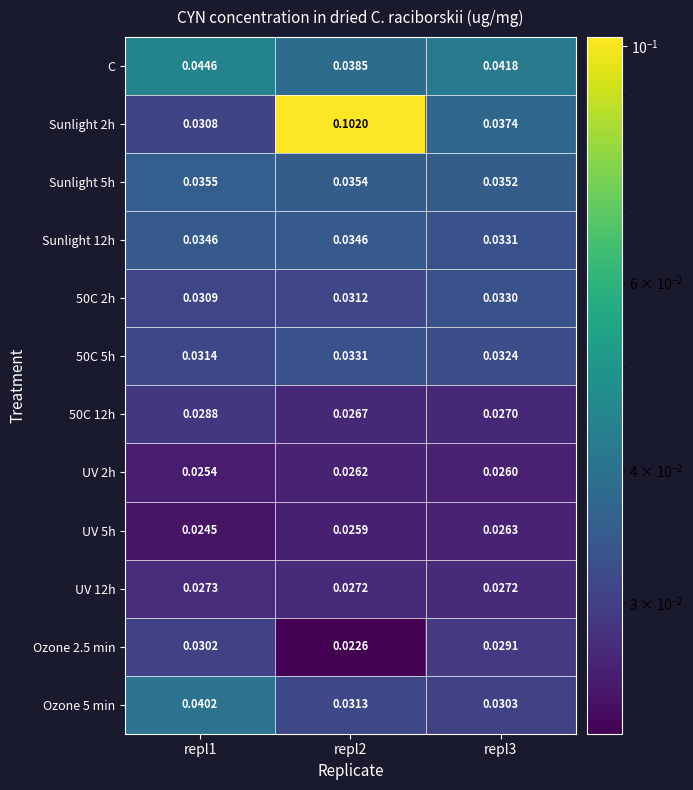

What is the total value across all series at repl1?

0.4